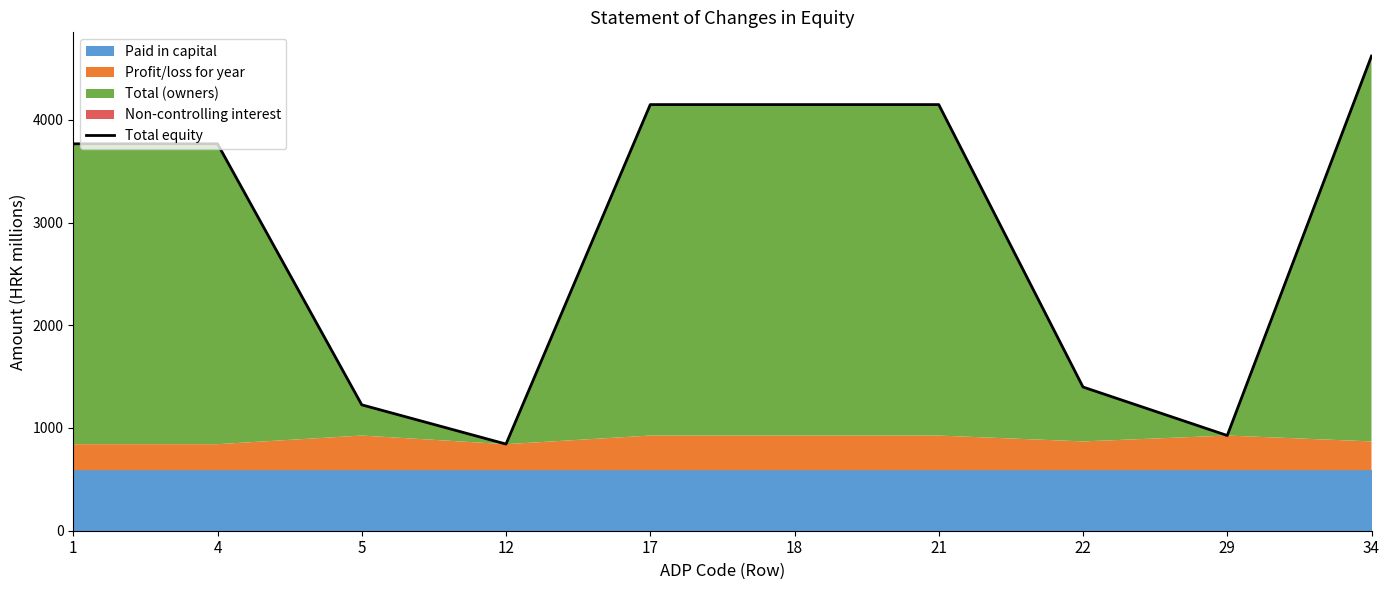

How many lines are shown in the chart?

1